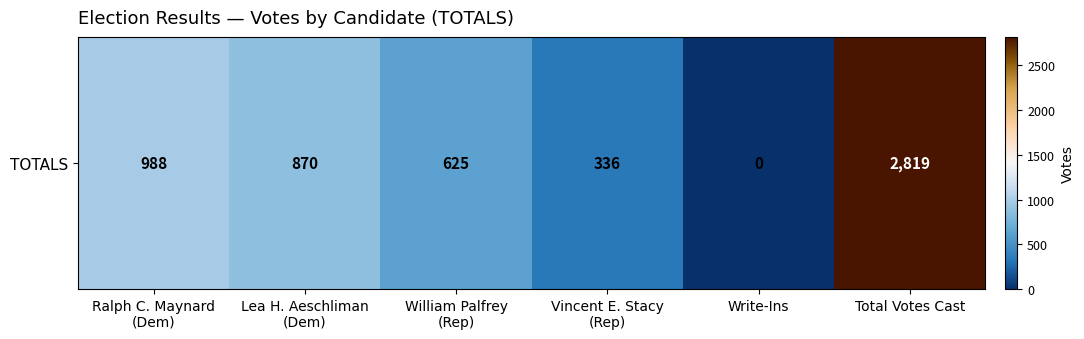

How many positive values are there?

5